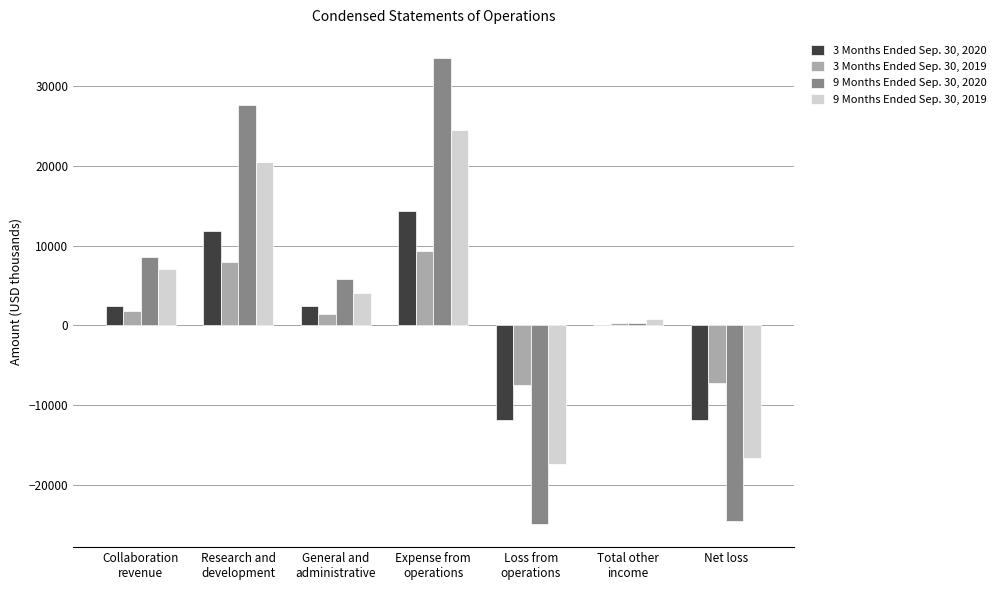

What is the difference between the 3 Months Ended Sep. 30, 2020 values at General and
administrative and Research and
development?

9334